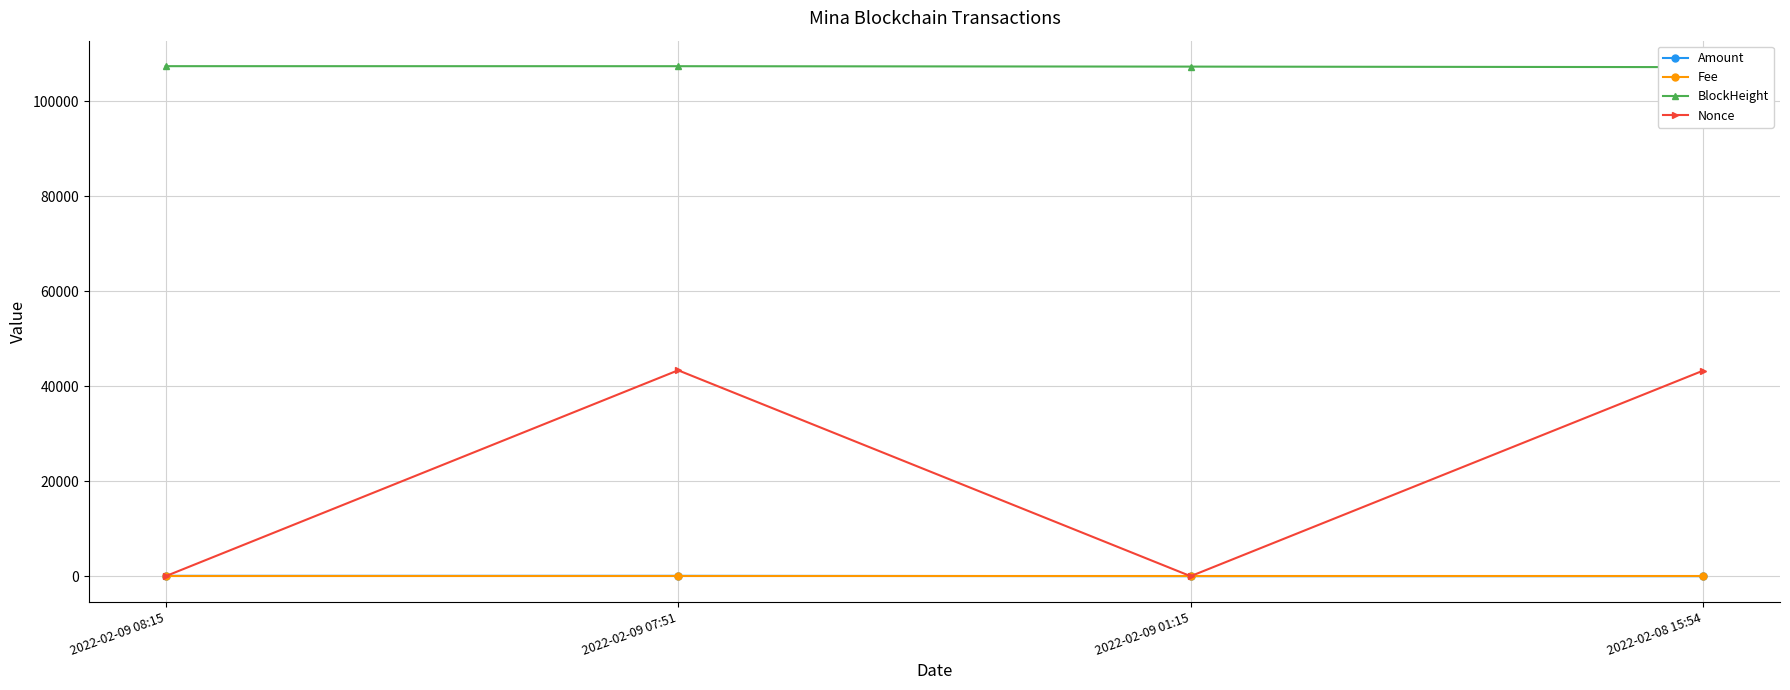

What is the value of the BlockHeight point at the 3rd from the left?

107254.0